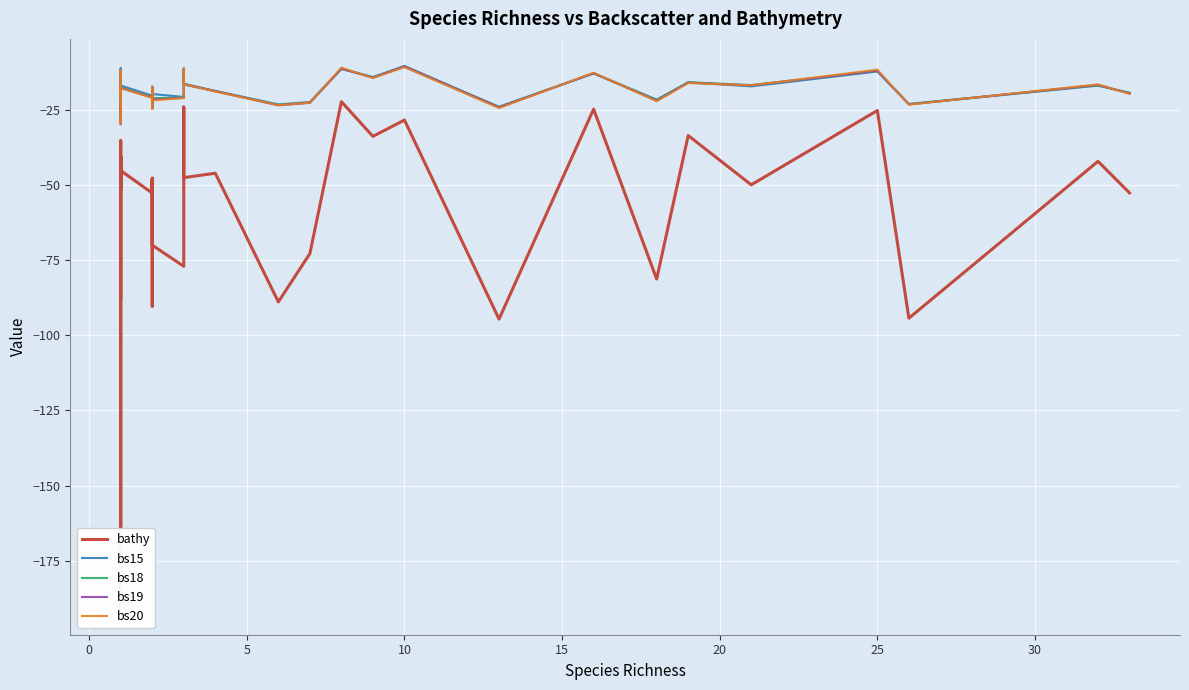

Is this an area chart (filled region under the line)?

No